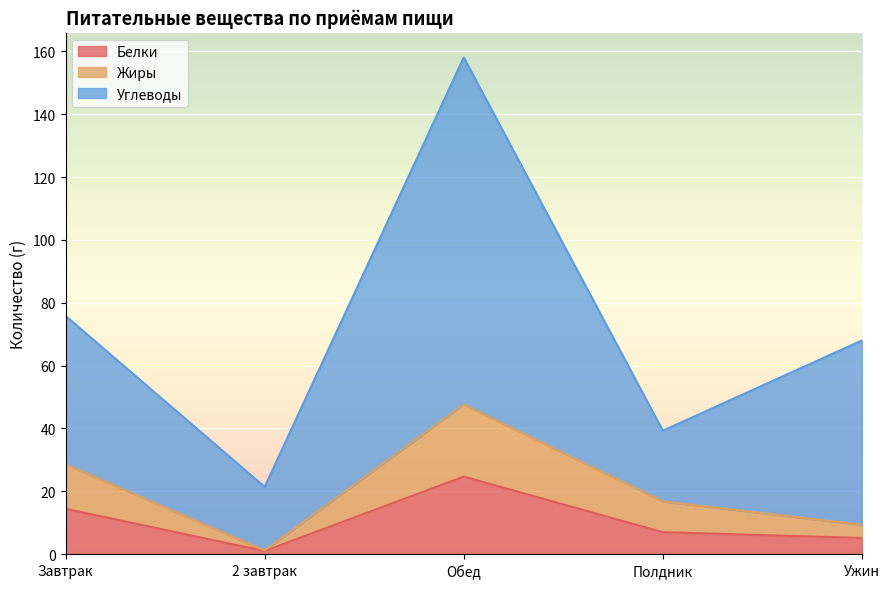

Which category has the highest value in the Жиры series?

Обед